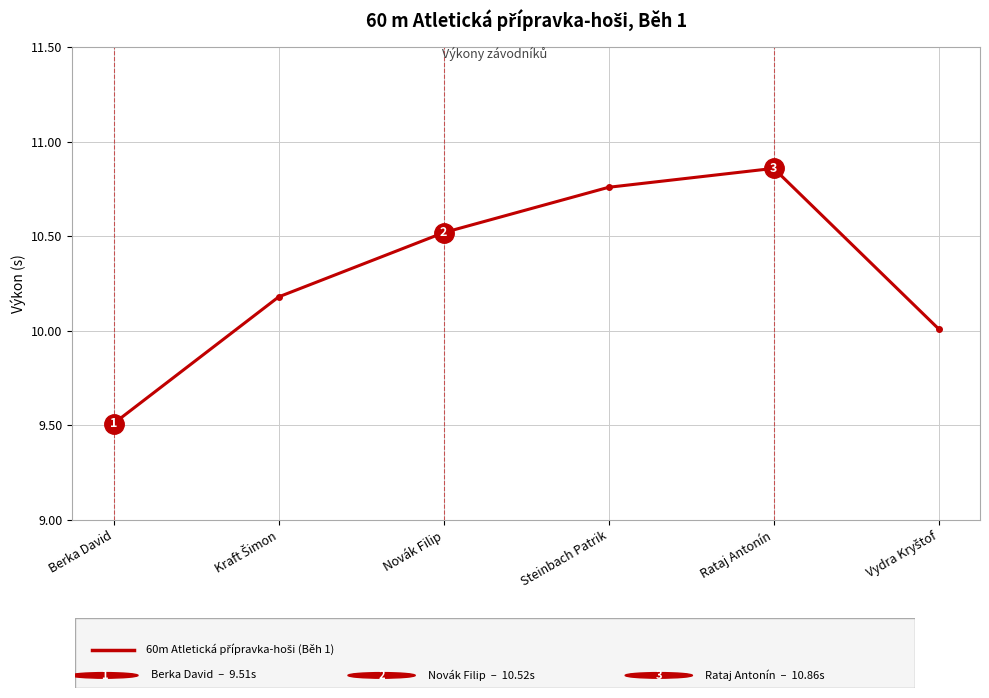

True or false: the data shows 10.5 at Novák Filip.

True